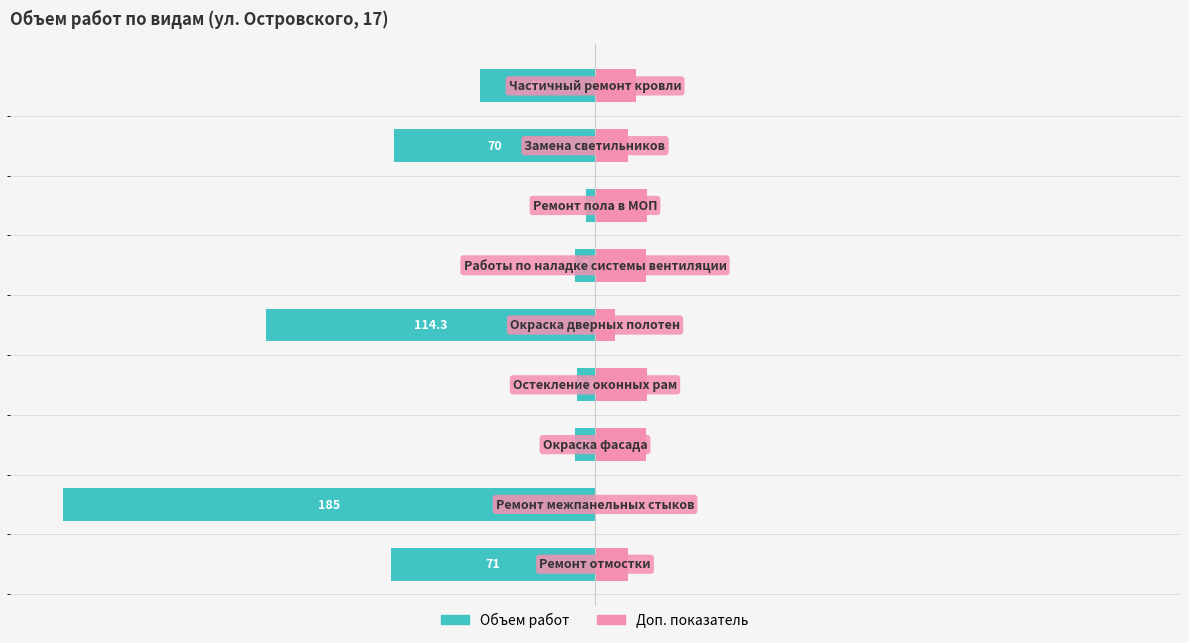

What is the total value across all series at −50?

6.3